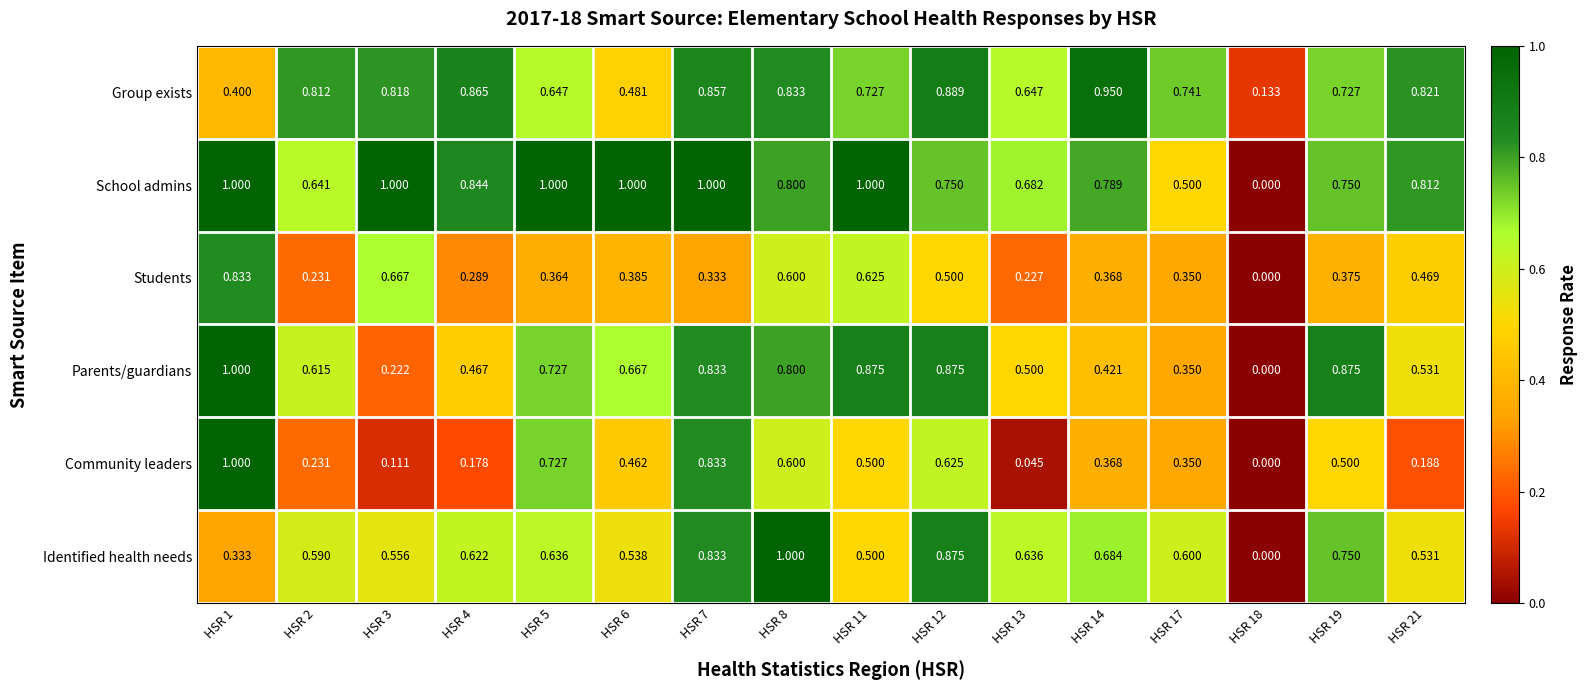

Between HSR 1 and HSR 3, which series saw the biggest shift?

Community leaders